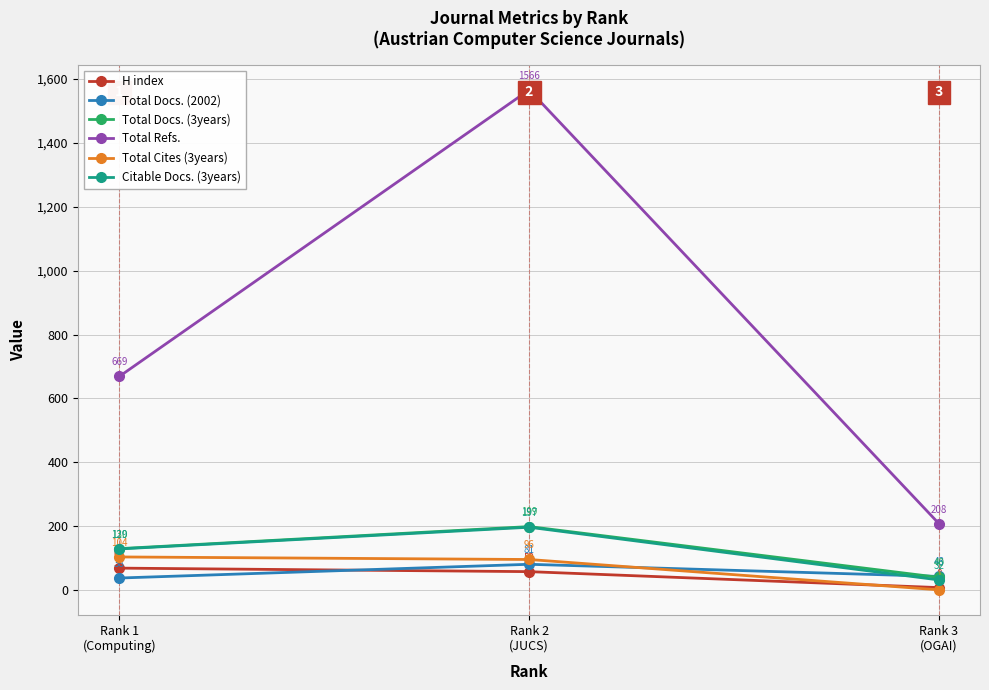

Is this an area chart (filled region under the line)?

No